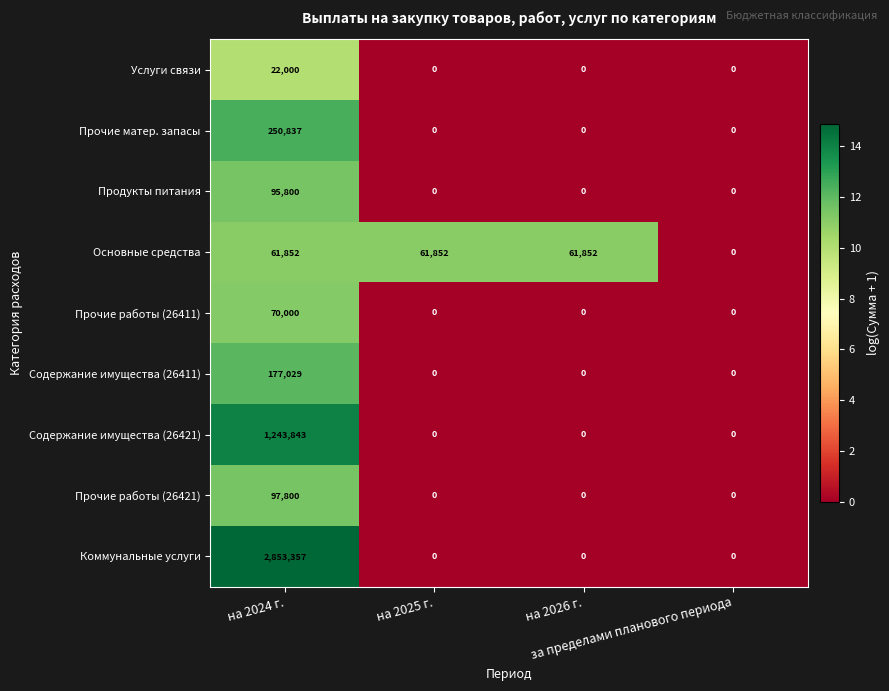

What is the sum of all Коммунальные услуги values?

2853357